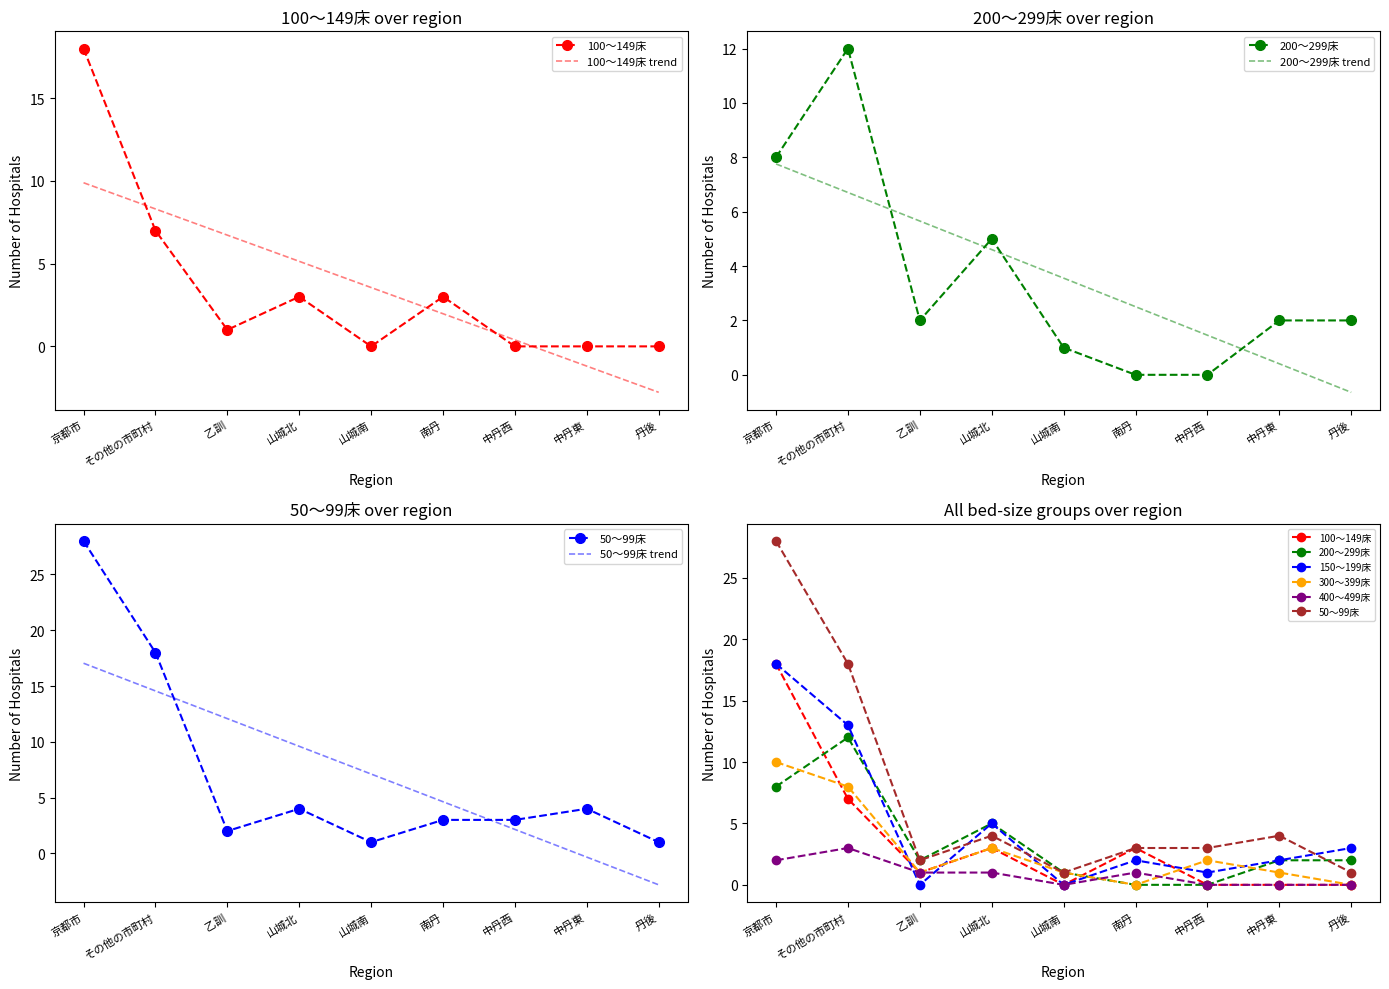

How many intersections are there between 200～299床 and 400～499床?

1